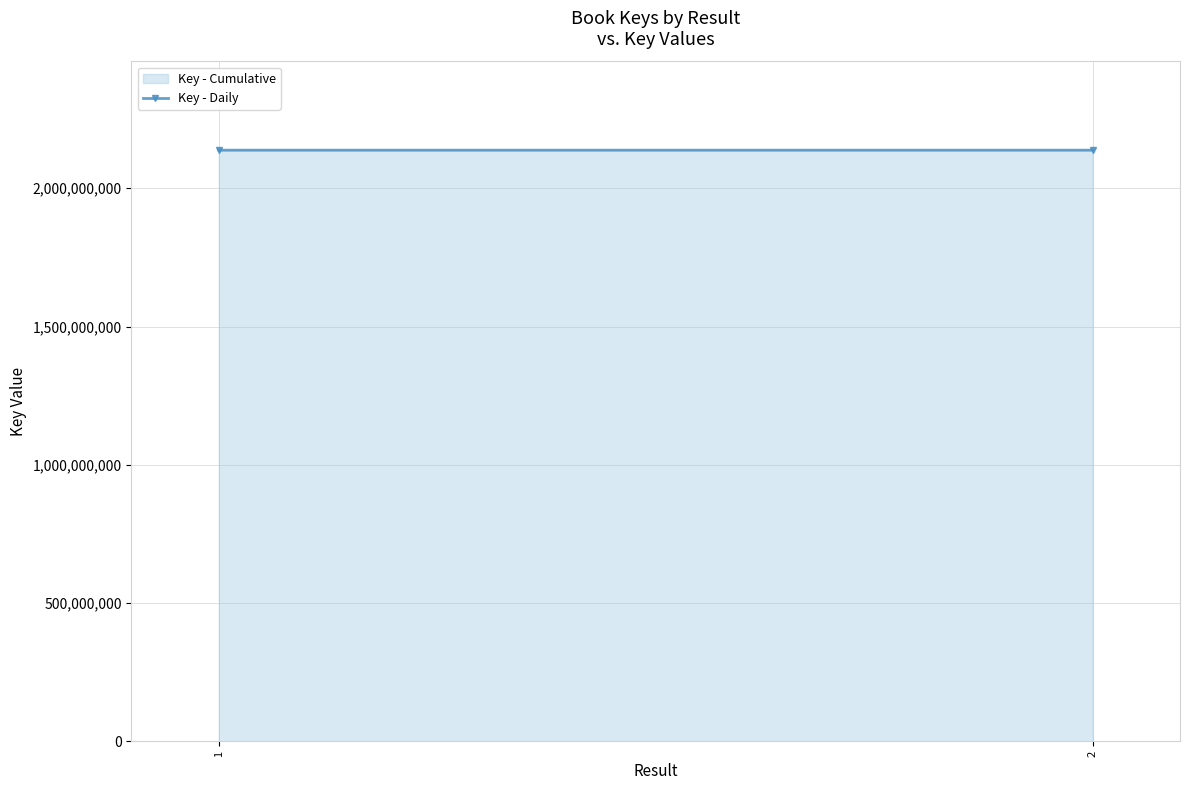

Reading left to right, extract all data points from this chart.

2137665675	2137674531